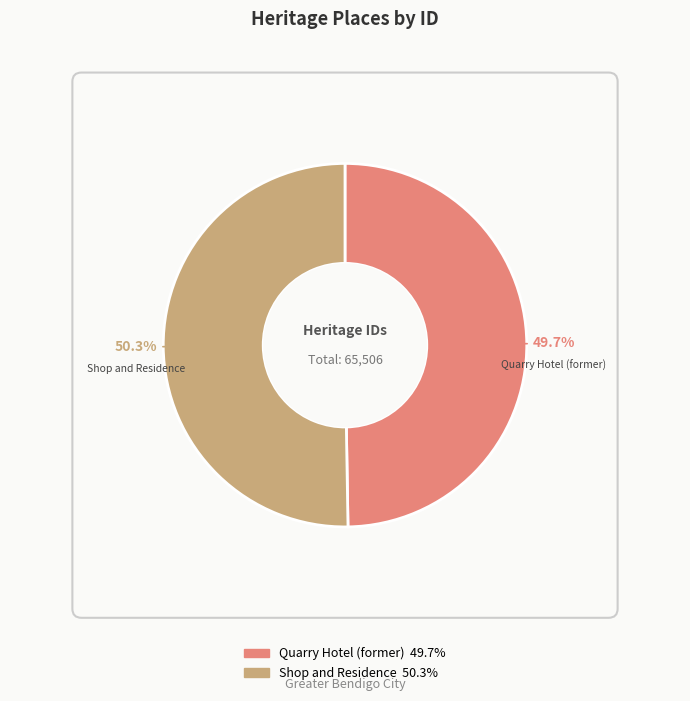

True or false: Quarry Hotel (former) accounts for 44% of the total.

False